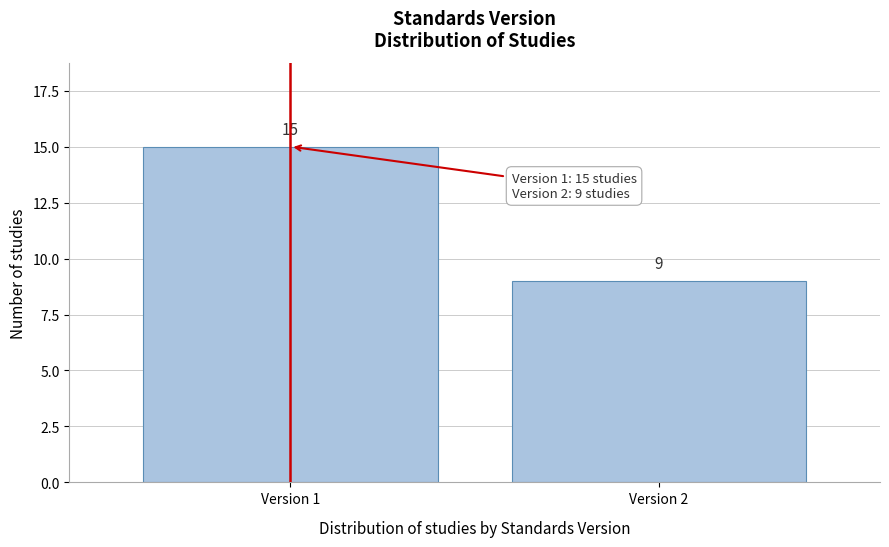

Reading left to right, list all the values displayed in this chart.

15	9